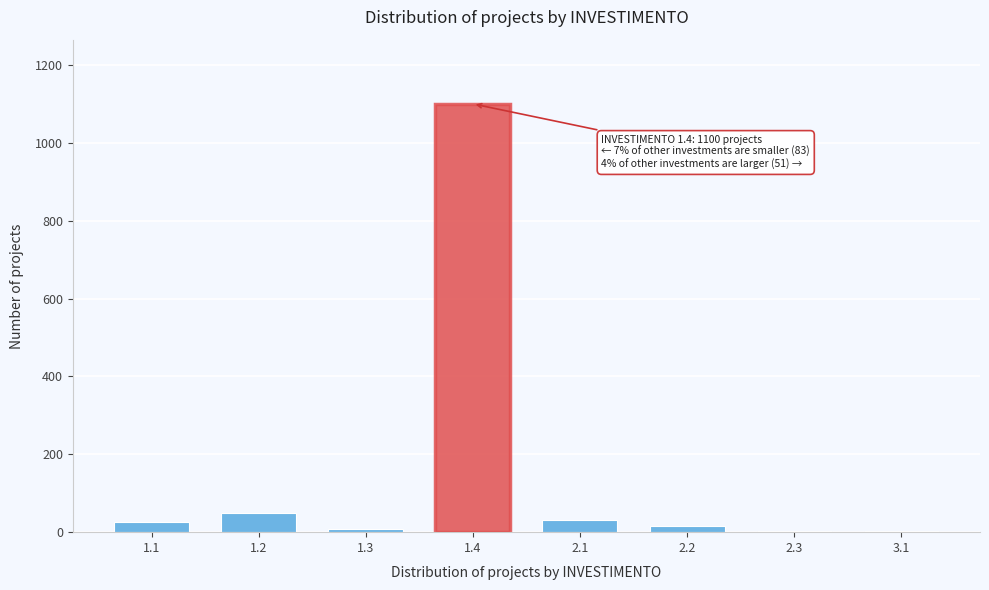

What is the sum of all values?

1234